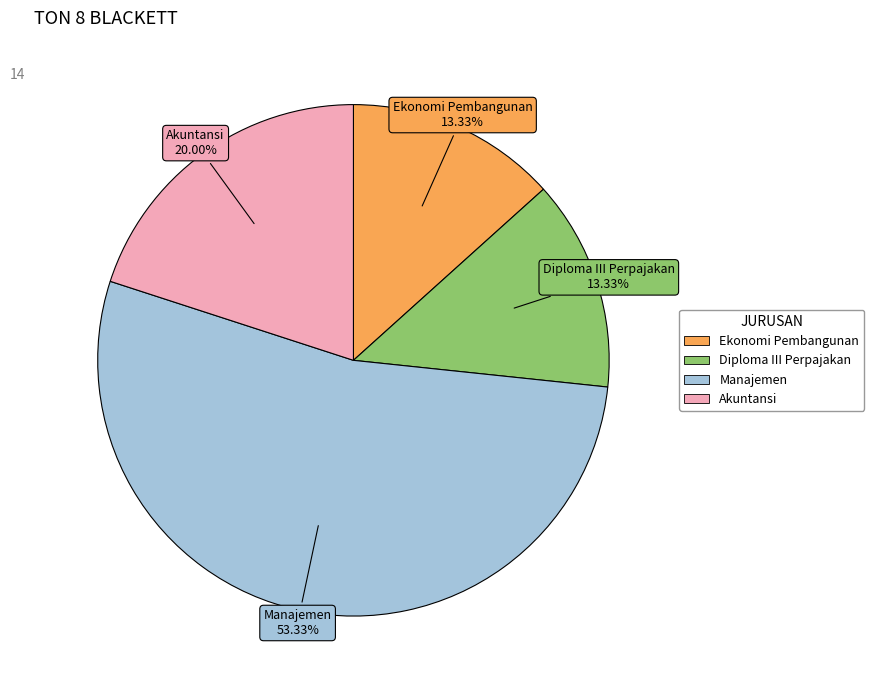

To the nearest percent, what is the combined percentage of Diploma III Perpajakan and Akuntansi?

33%